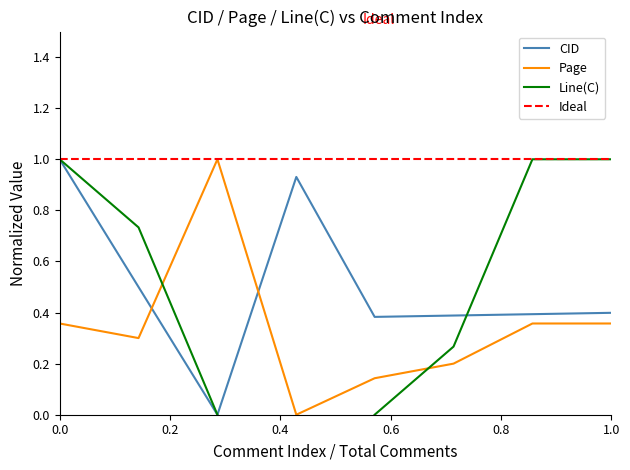

How many Page values are between 0 and 1?

8